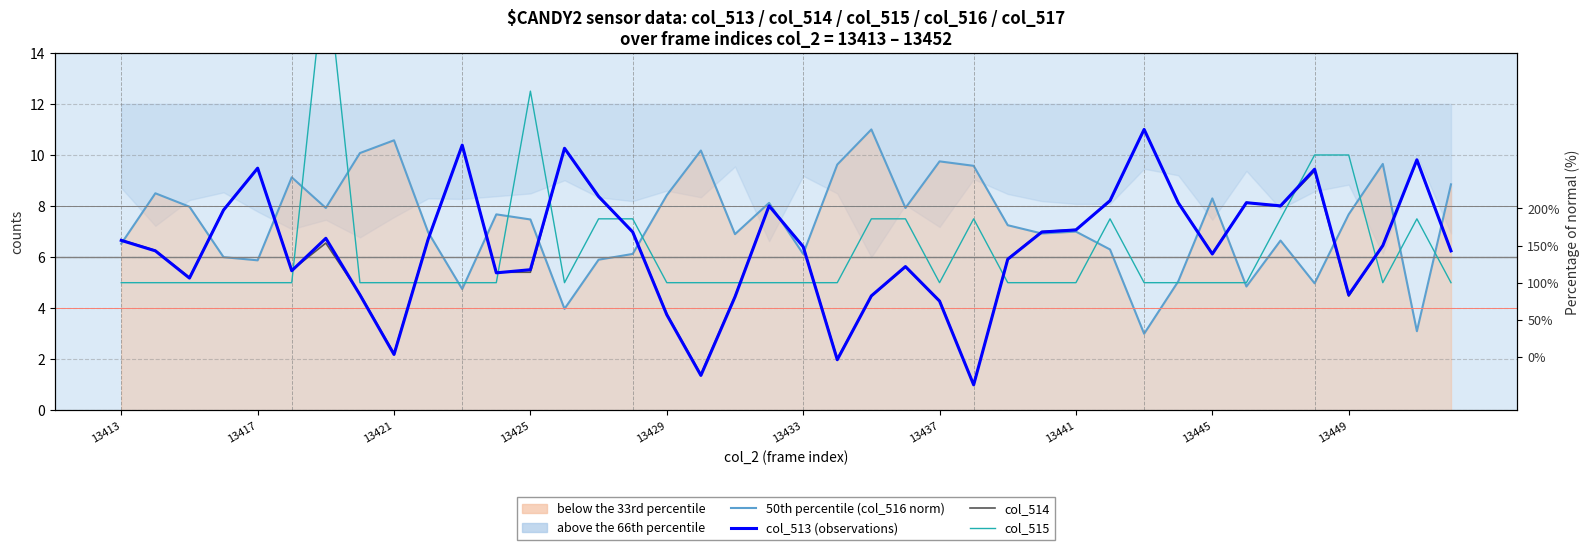

How many interior local peaks does the col_513 (observations) series have?

10